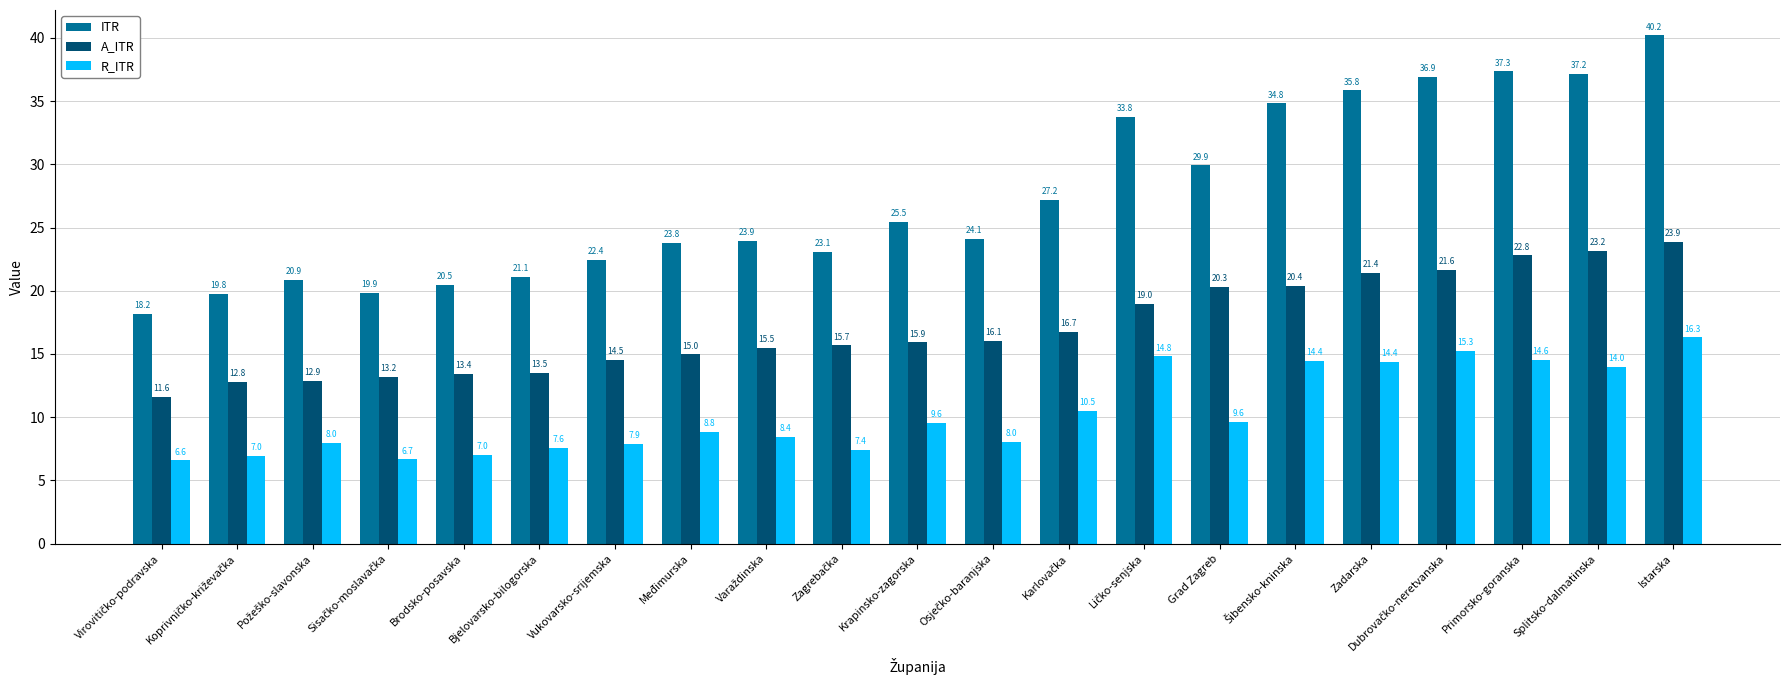

Rank the series by their average value, from highest to lowest.

ITR, A_ITR, R_ITR